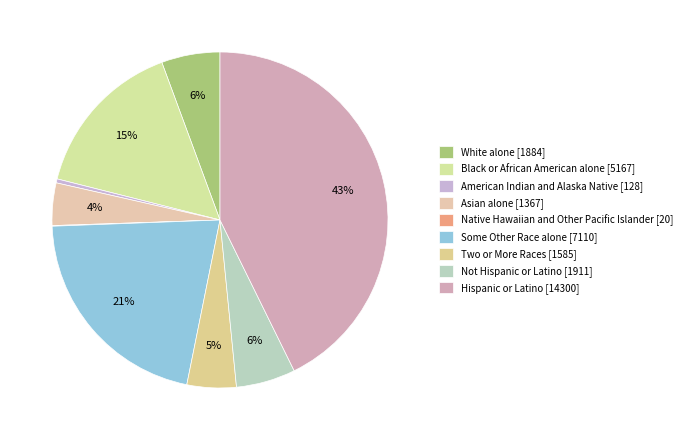

Which category has the smallest portion of the pie?

Native Hawaiian and Other Pacific Islander